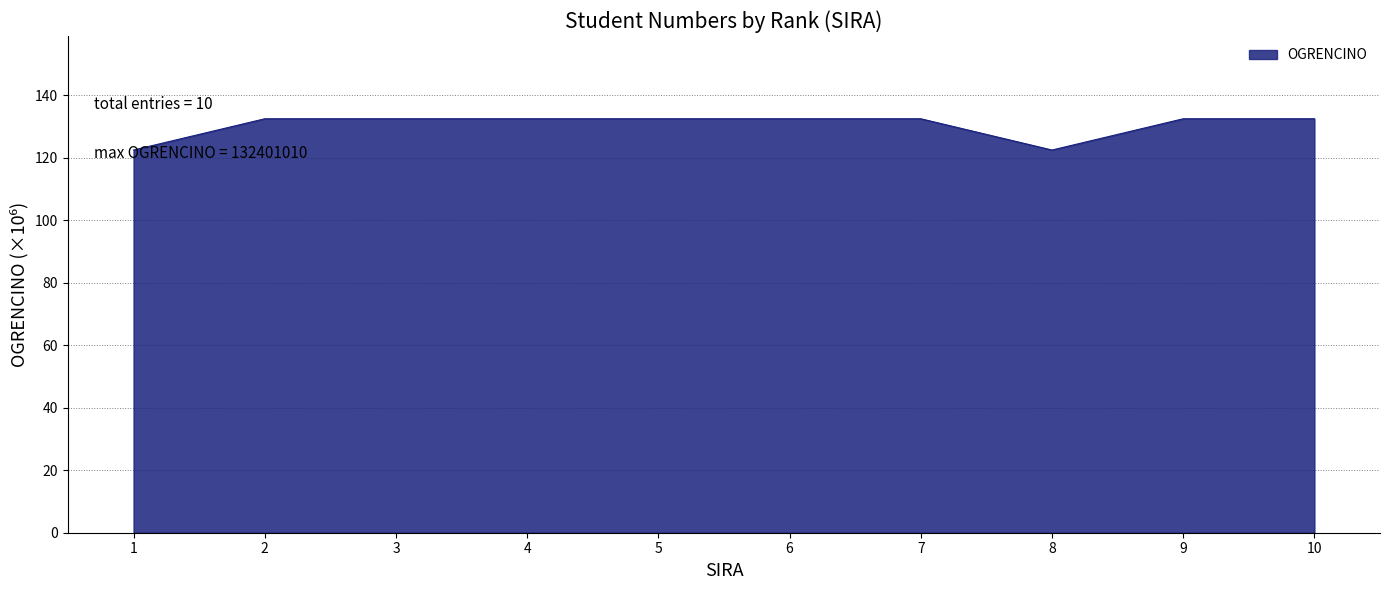

What is the difference between the values at 3 and 8?

10.0